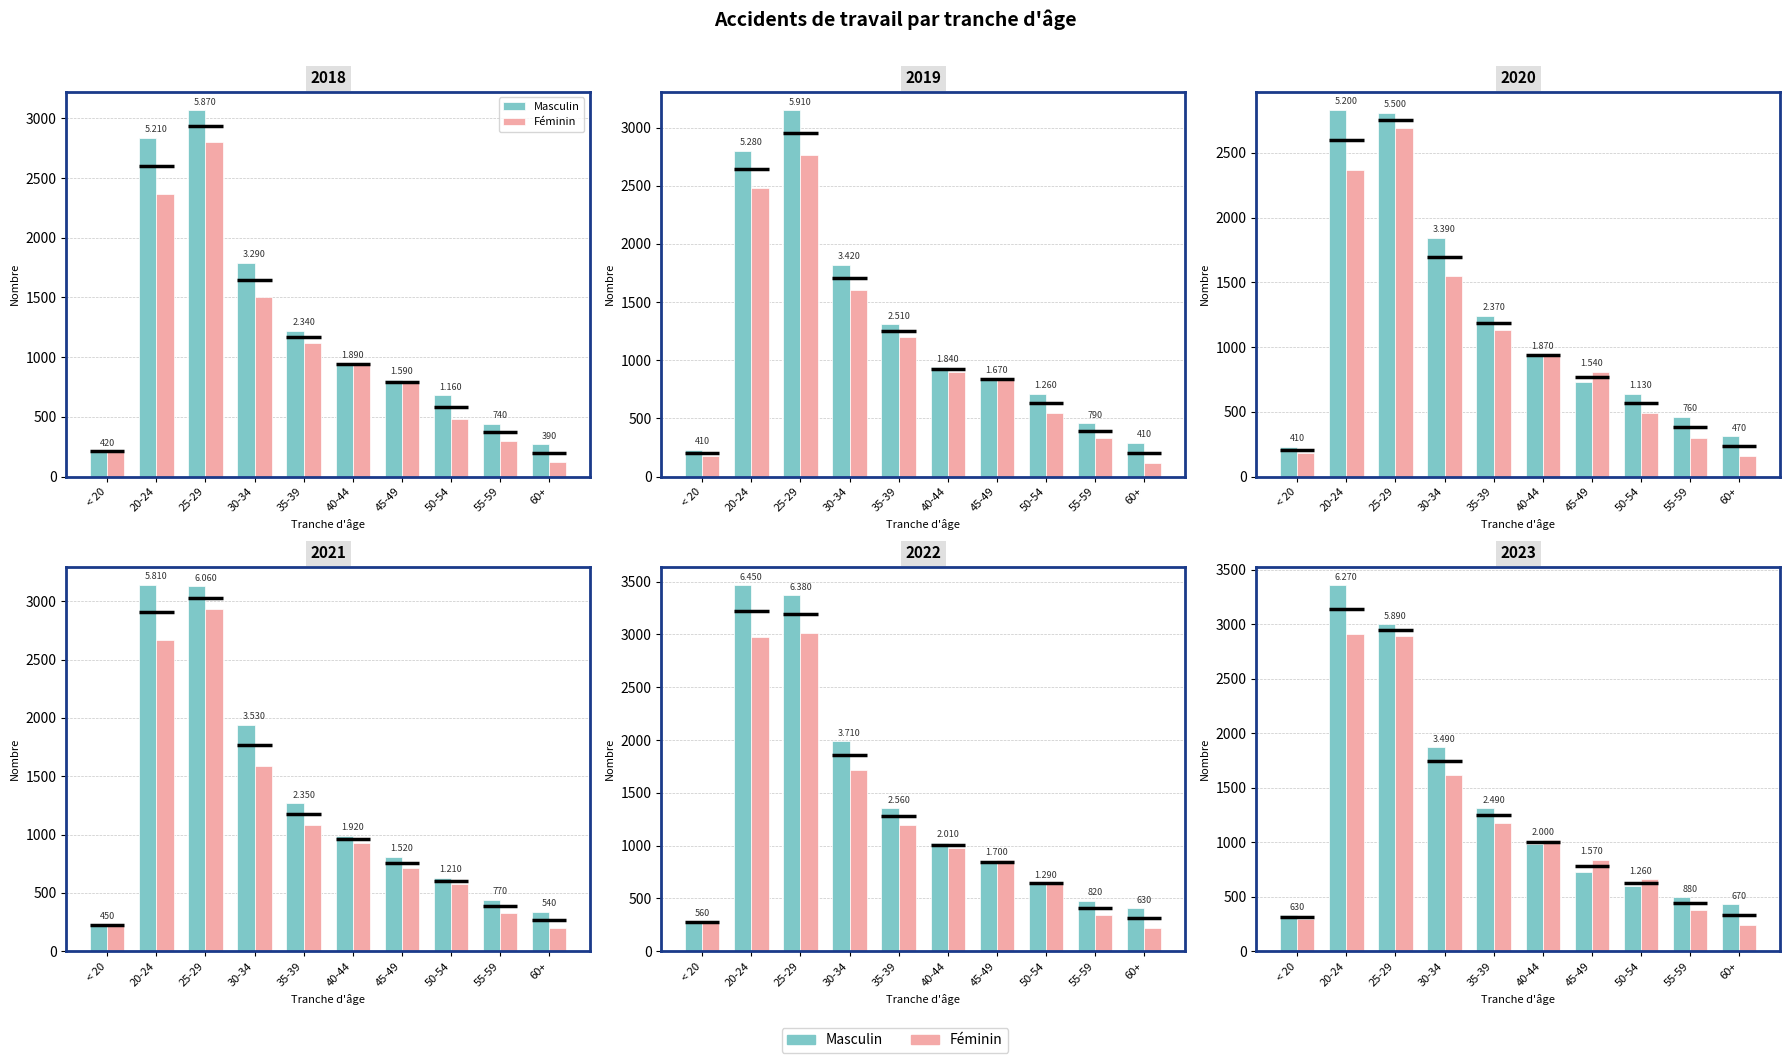

Which category has the highest value across all series?

20-24